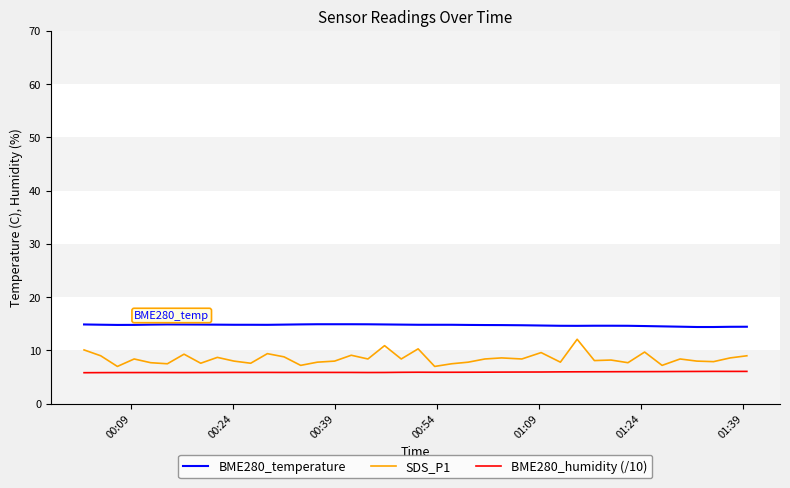

What is the greatest value displayed?

14.9